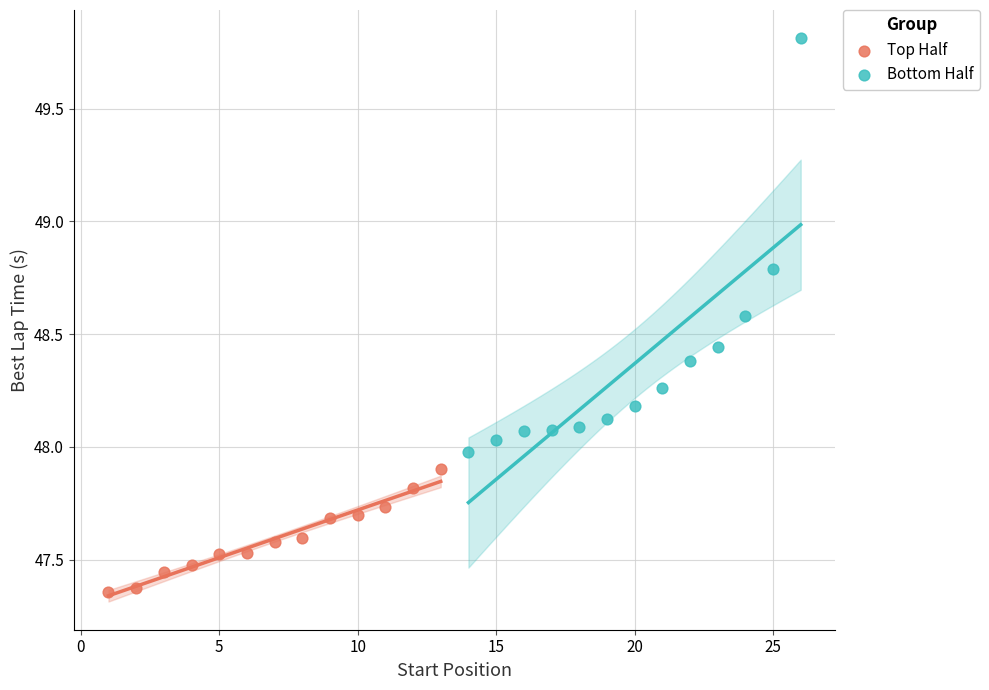

Which series contains the highest Y value?

Bottom Half